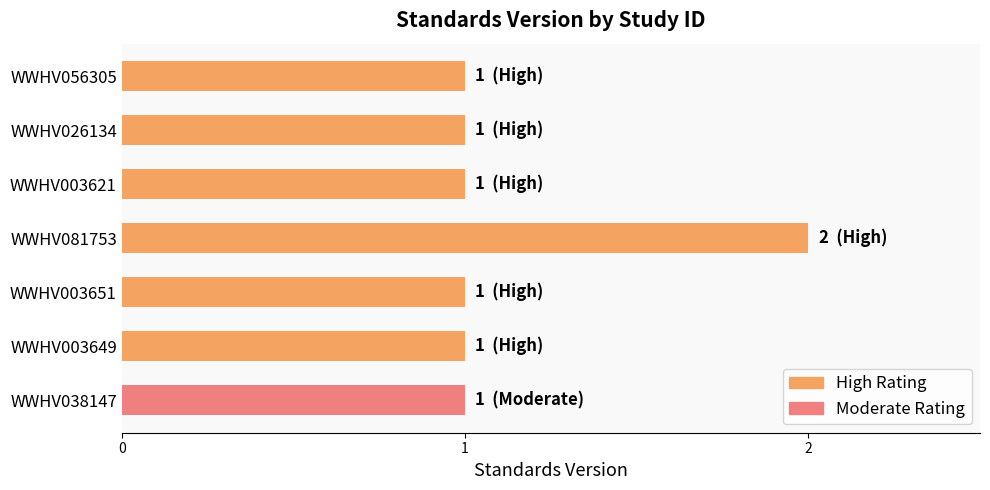

What is the sum of all values?

8